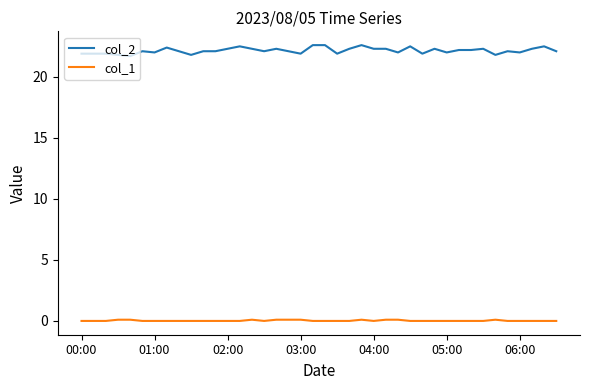

Which series has the largest range (max minus min)?

col_2